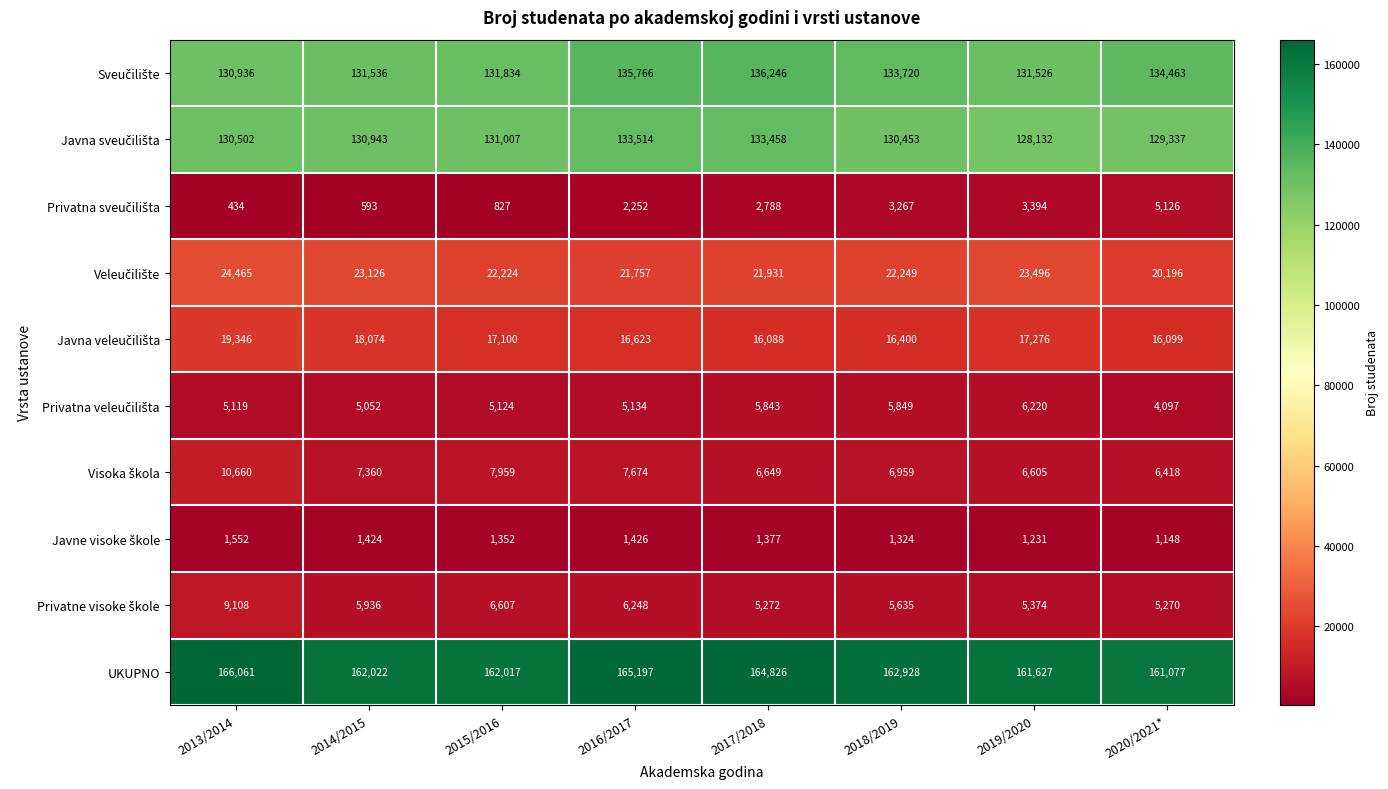

Rank the categories by UKUPNO value from lowest to highest.

2020/2021*, 2019/2020, 2015/2016, 2014/2015, 2018/2019, 2017/2018, 2016/2017, 2013/2014